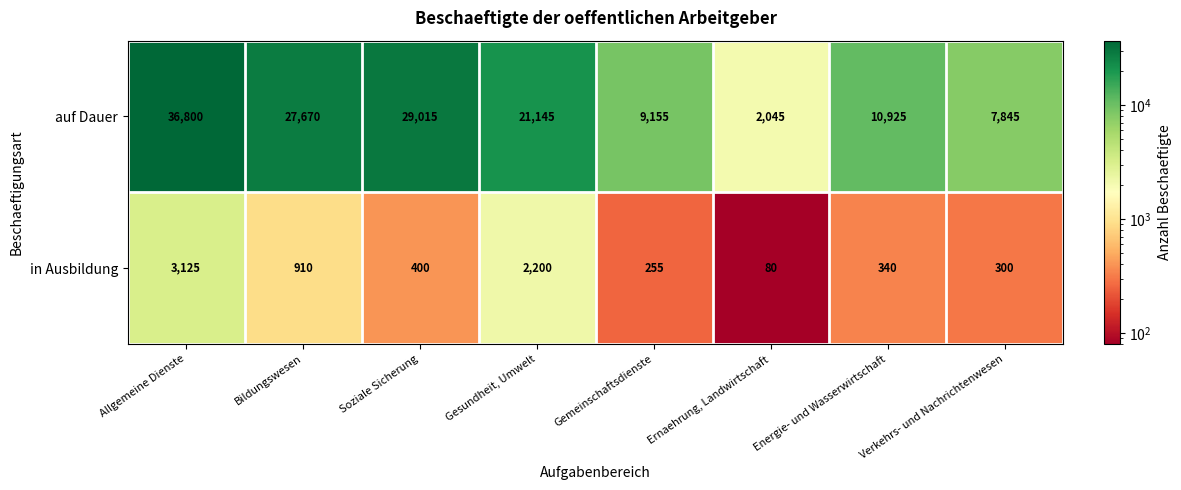

What is the smallest value displayed?

80